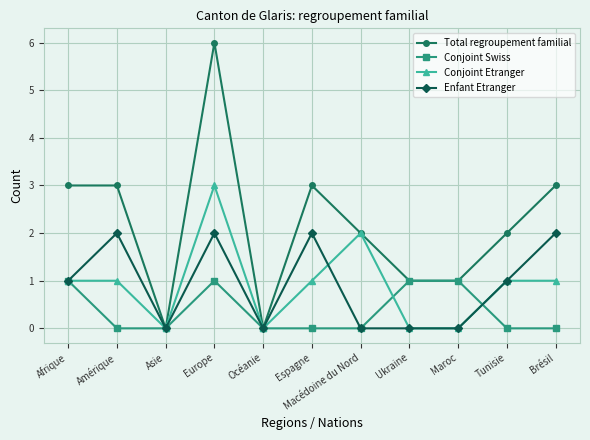

At which category does Total regroupement familial reach its first local valley?

Asie